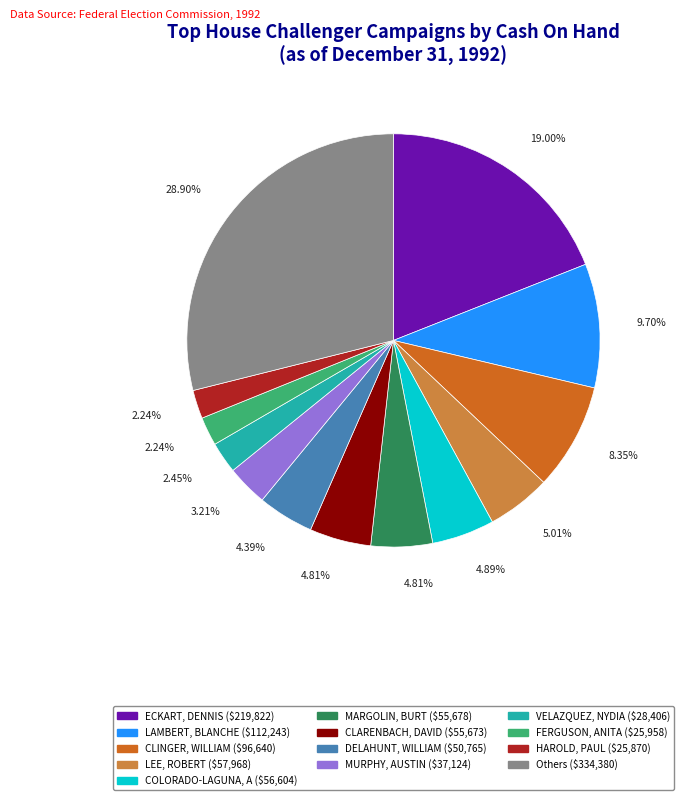

Is there a majority slice in this chart?

No